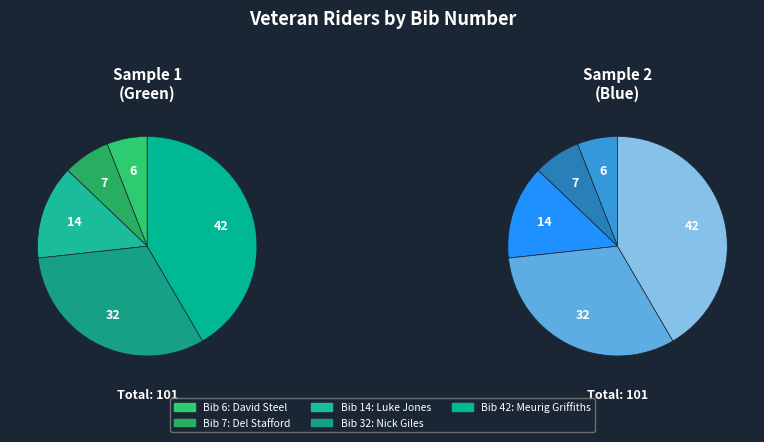

How many slices are in this pie chart?

5